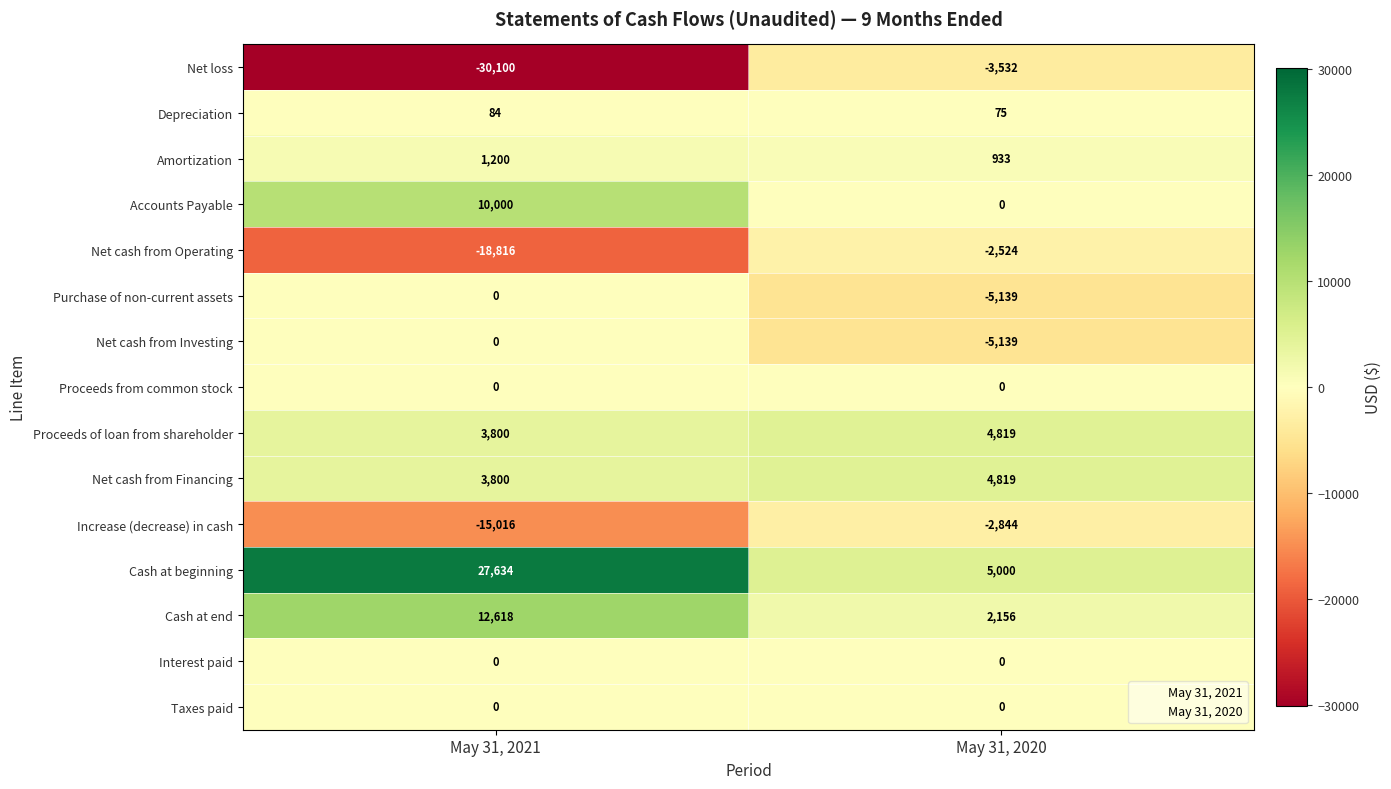

What is the difference between the highest and lowest values at May 31, 2021?

57734